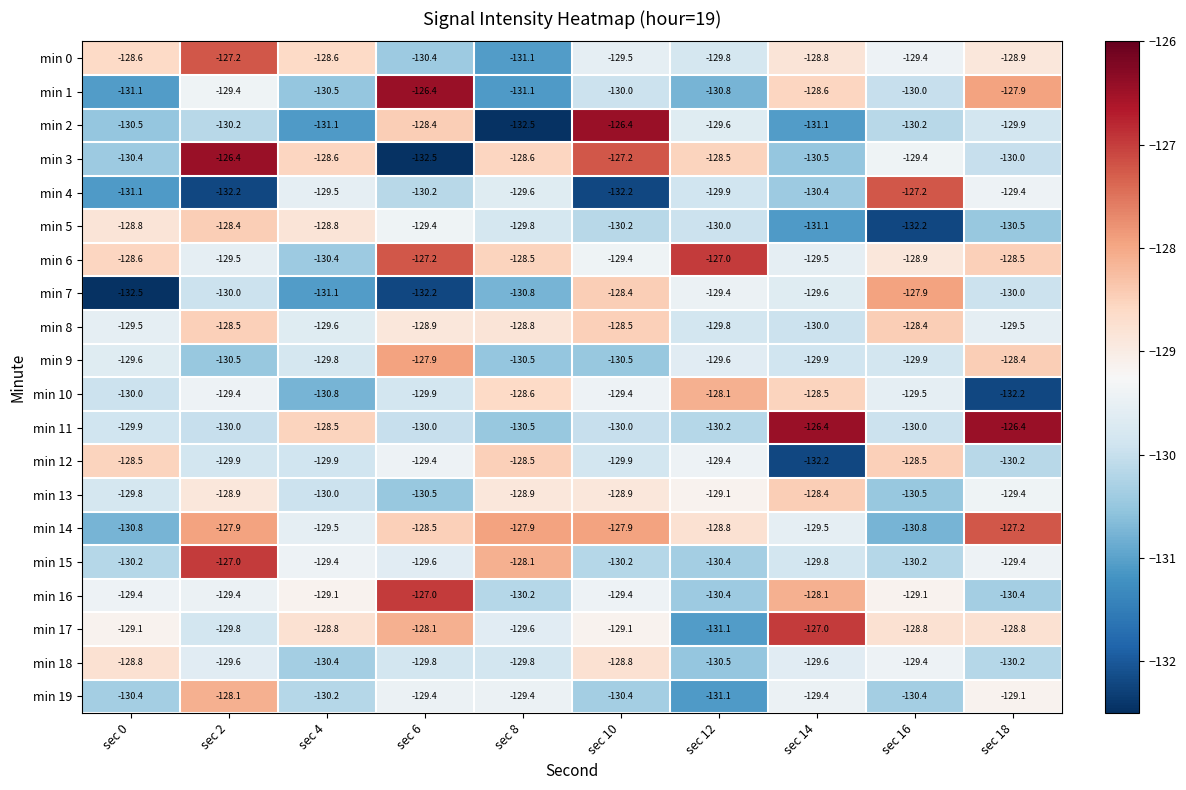

What is the difference between the min 3 values at sec 6 and sec 14?

2.0